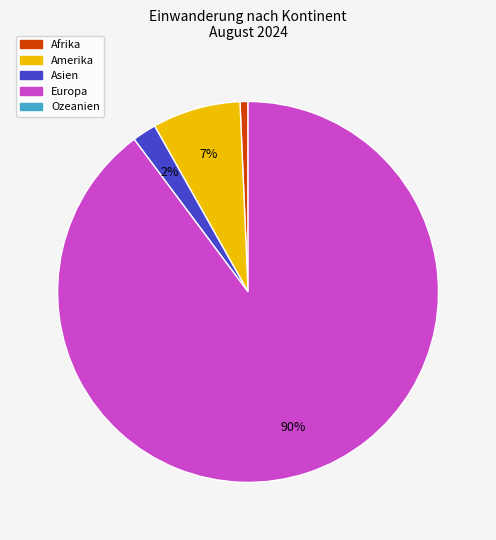

Does any single category account for the majority?

Yes